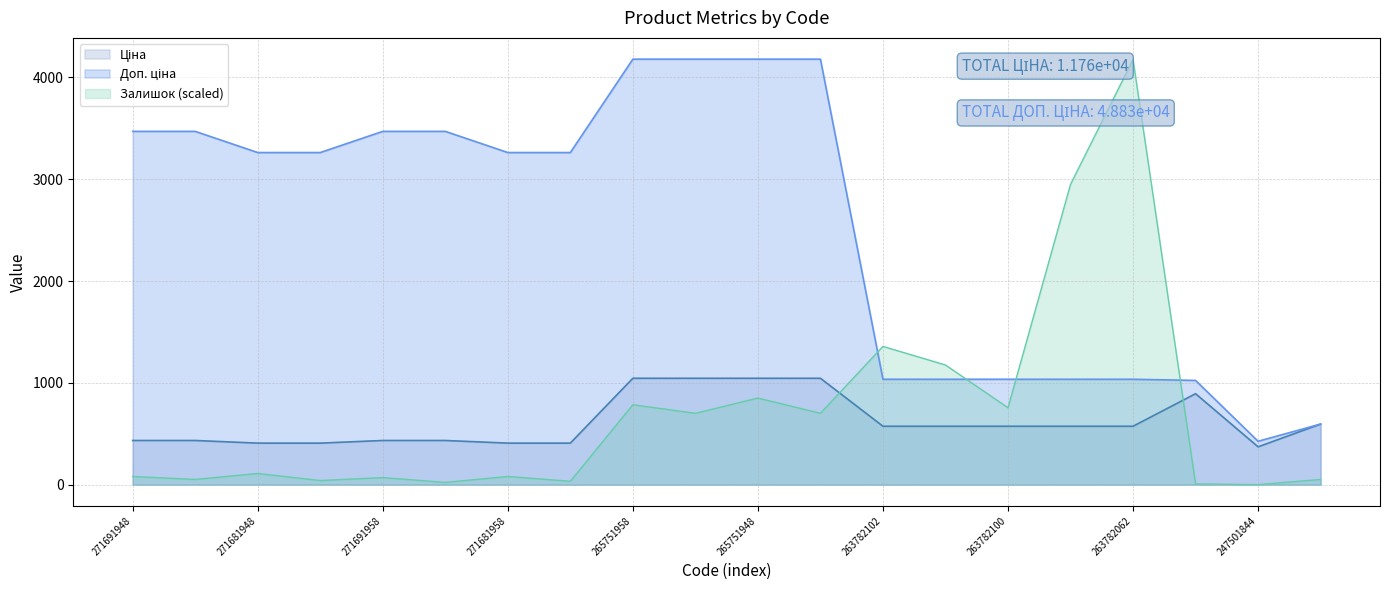

What is the sum of all Ціна values?

12272.6